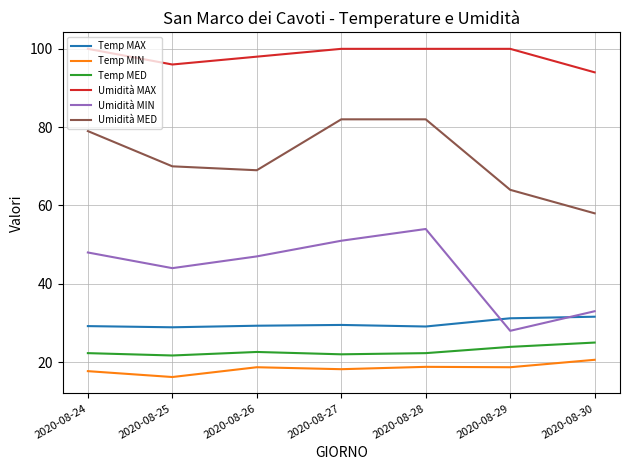

The value of Temp MED at 2020-08-25 is 30.7. True or false?

False